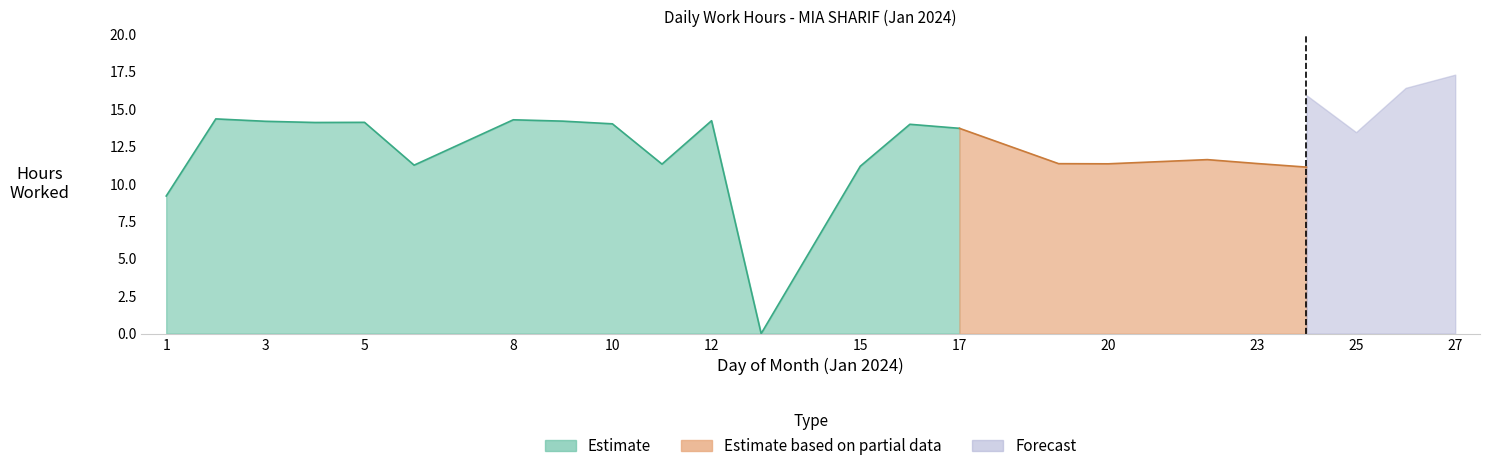

Rank the series at 10 from highest to lowest value.

Estimate, Estimate based on partial data, Forecast